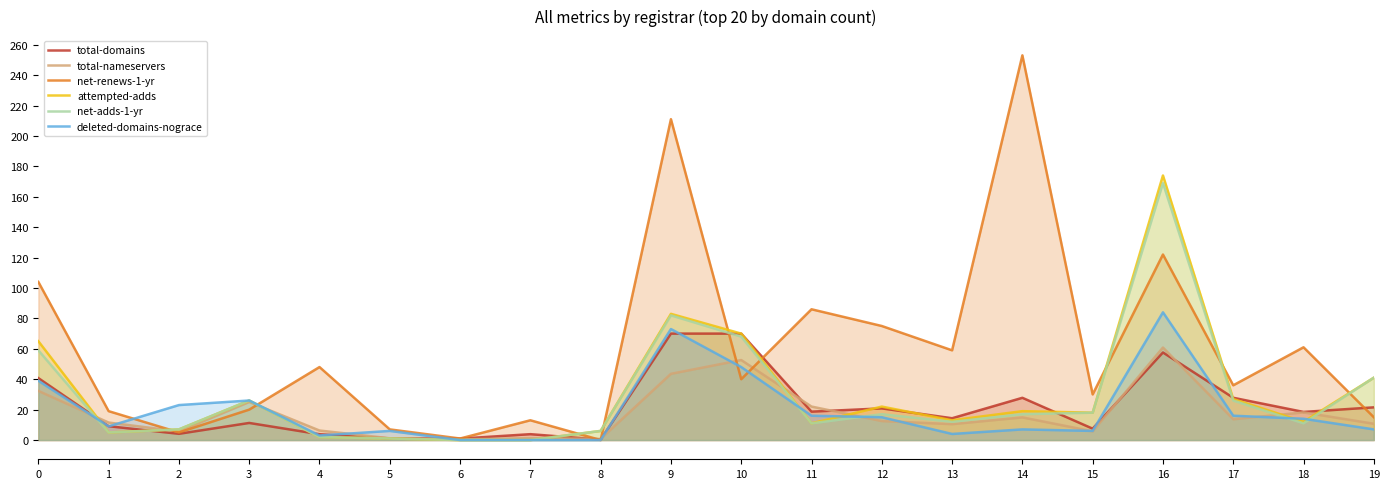

Reading right to left, what are all the values shown in this chart?

total-domains: 19=21.5	18=18.5	17=27.8	16=57.6	15=7.5	14=27.8	13=14.3	12=20.8	11=18.7	10=70.0	9=70.0	8=0.3	7=3.9	6=0.9	5=1.1	4=3.8	3=11.2	2=4.1	1=9.1	0=40.7
total-nameservers: 19=10.7	18=18.2	17=13.7	16=60.8	15=5.7	14=14.9	13=10.5	12=12.5	11=22.0	10=52.6	9=43.5	8=0.7	7=1.2	6=0.4	5=1.1	4=6.3	3=25.0	2=5.7	1=11.5	0=32.3
net-renews-1-yr: 19=15.0	18=61.0	17=36.0	16=122.0	15=30.0	14=253.0	13=59.0	12=75.0	11=86.0	10=40.0	9=211.0	8=0.0	7=13.0	6=1.0	5=7.0	4=48.0	3=20.0	2=5.0	1=19.0	0=104.0
attempted-adds: 19=41.0	18=12.0	17=27.0	16=174.0	15=18.0	14=19.0	13=13.0	12=22.0	11=11.0	10=70.0	9=83.0	8=6.0	7=0.0	6=0.0	5=1.0	4=2.0	3=26.0	2=7.0	1=5.0	0=65.0
net-adds-1-yr: 19=41.0	18=11.0	17=26.0	16=169.0	15=18.0	14=17.0	13=12.0	12=17.0	11=11.0	10=68.0	9=82.0	8=6.0	7=0.0	6=0.0	5=1.0	4=2.0	3=26.0	2=7.0	1=5.0	0=59.0
deleted-domains-nograce: 19=7.0	18=14.0	17=16.0	16=84.0	15=6.0	14=7.0	13=4.0	12=15.0	11=16.0	10=48.0	9=73.0	8=0.0	7=0.0	6=0.0	5=6.0	4=3.0	3=26.0	2=23.0	1=9.0	0=39.0